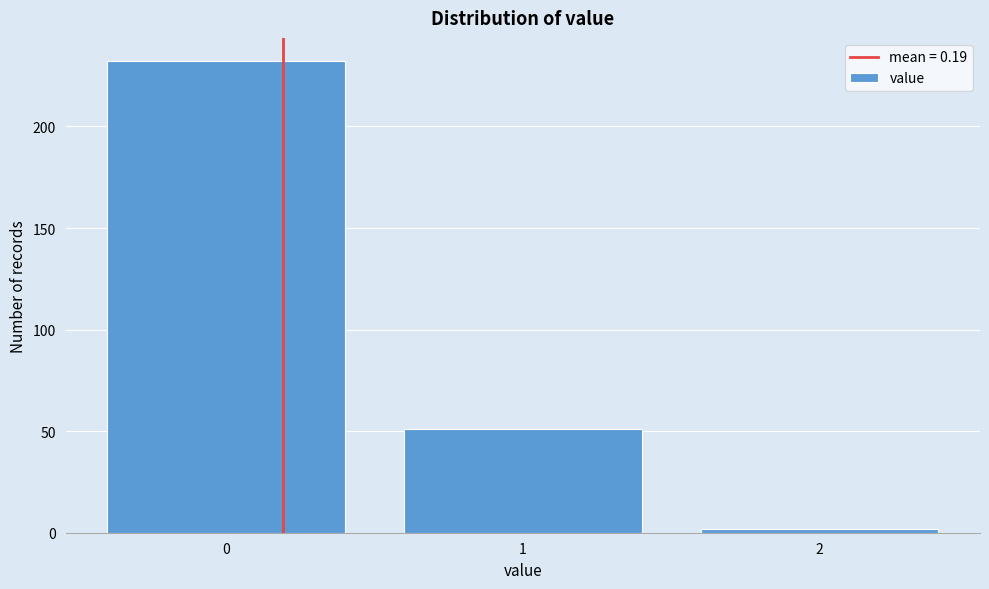

Reading right to left, what are all the values shown in this chart?

2=2	1=51	0=232